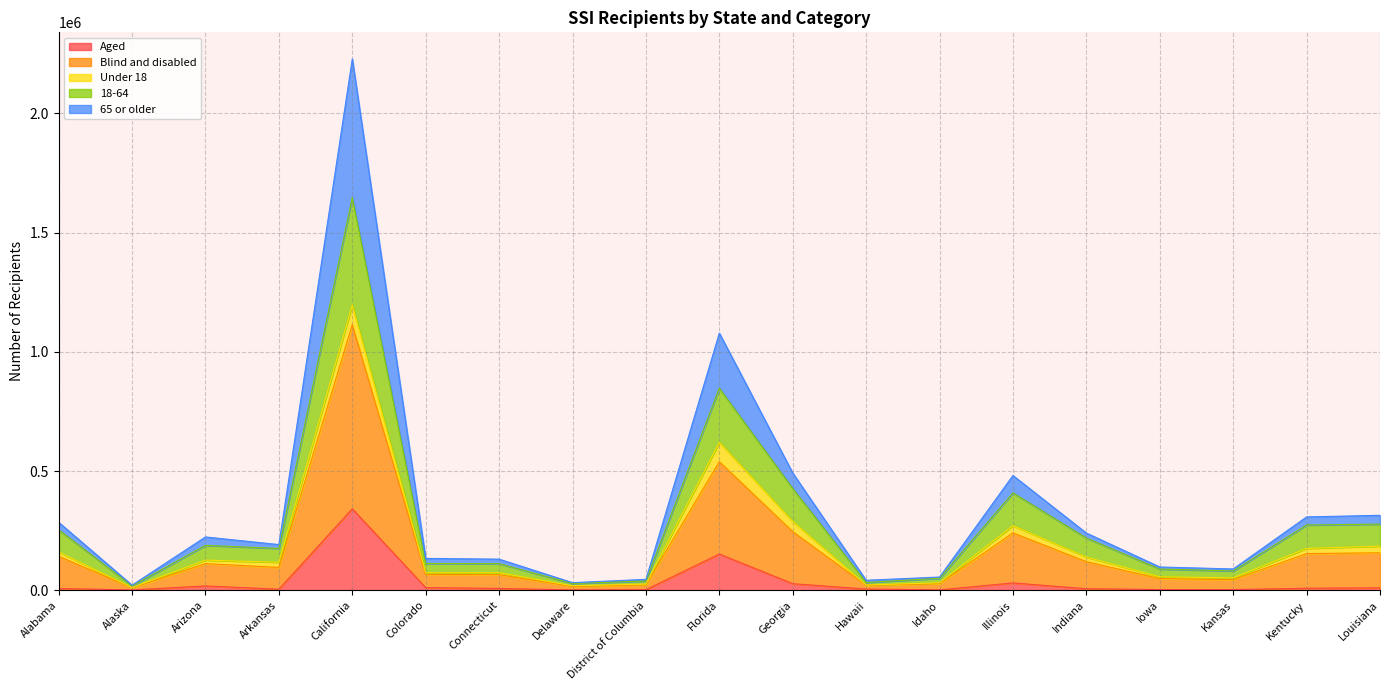

What is the label of the 17th point from the right?

Arizona